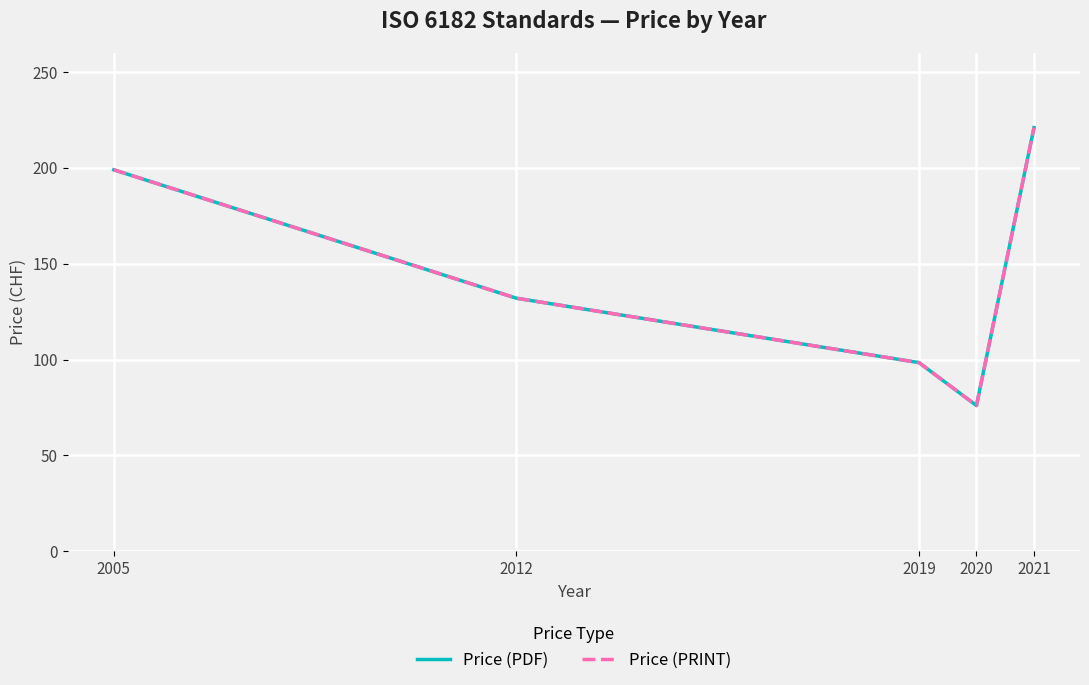

Reading right to left, extract all data points from this chart.

Price (PDF): 2021=221.0	2020=76.0	2019=98.4	2012=132.0	2005=199.0
Price (PRINT): 2021=221.0	2020=76.0	2019=98.4	2012=132.0	2005=199.0